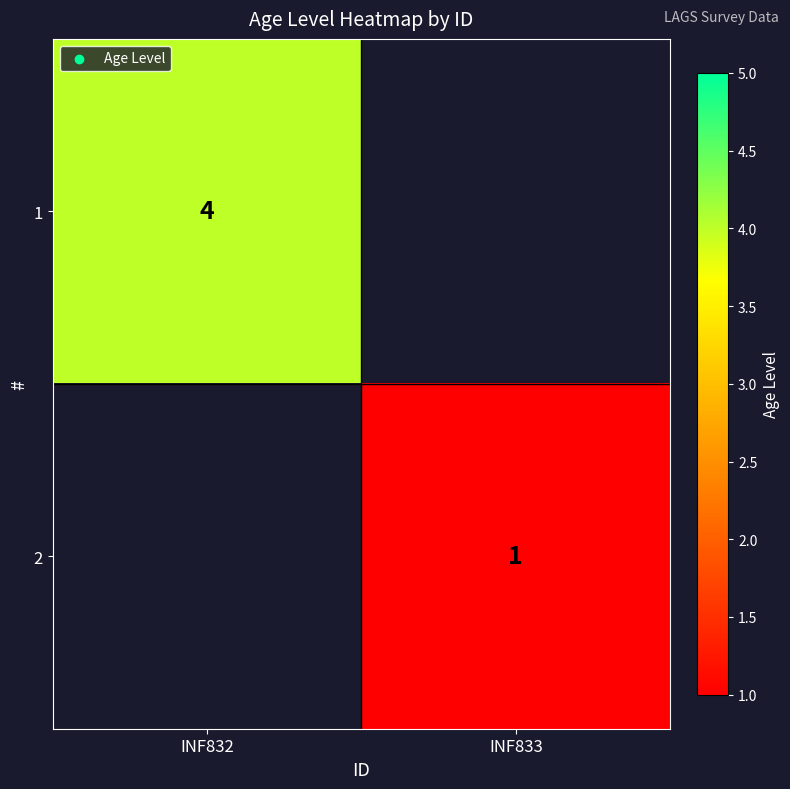

The 1 series shows 6.4 at INF832. True or false?

False